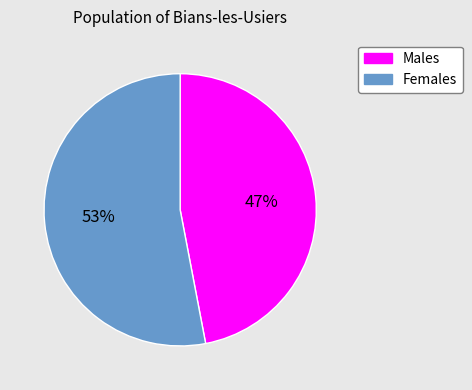

To the nearest percent, what is the difference between the largest and smallest slice percentages?

6%